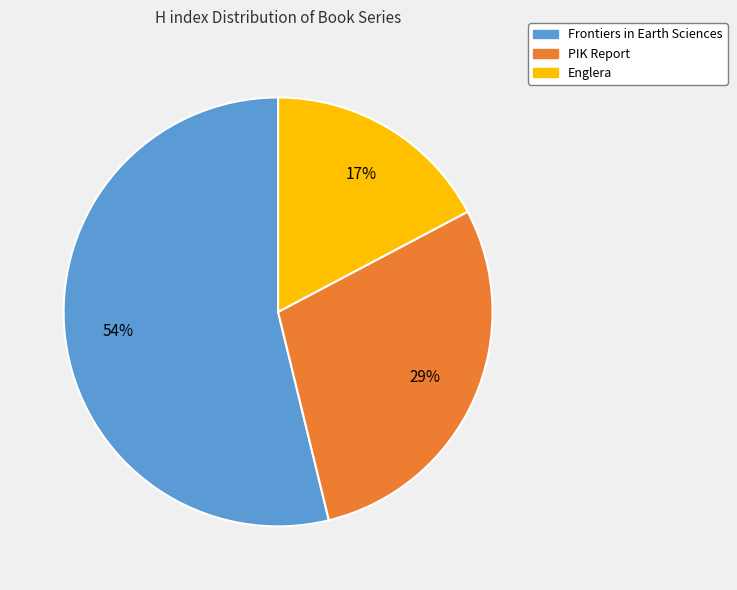

To the nearest percent, what is the difference between the largest and smallest slice percentages?

37%